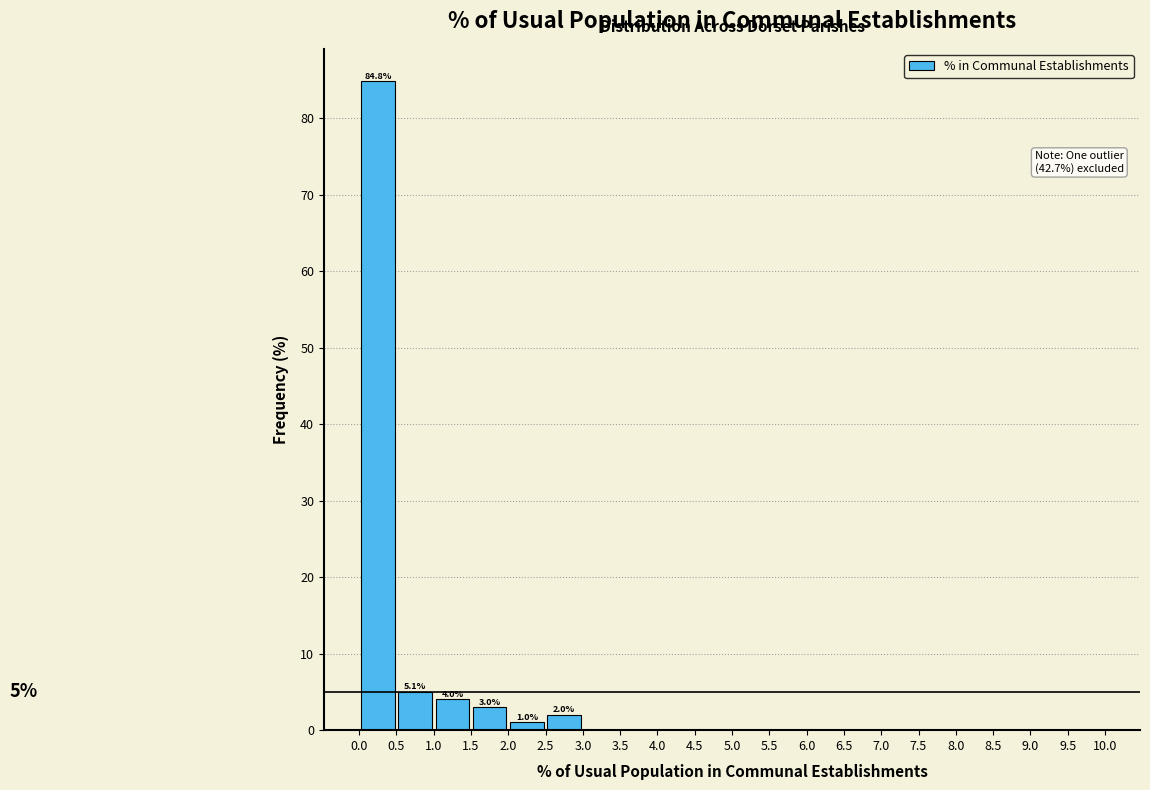

Over which range of the x-axis is the bar tallest?

0.0 to 0.5